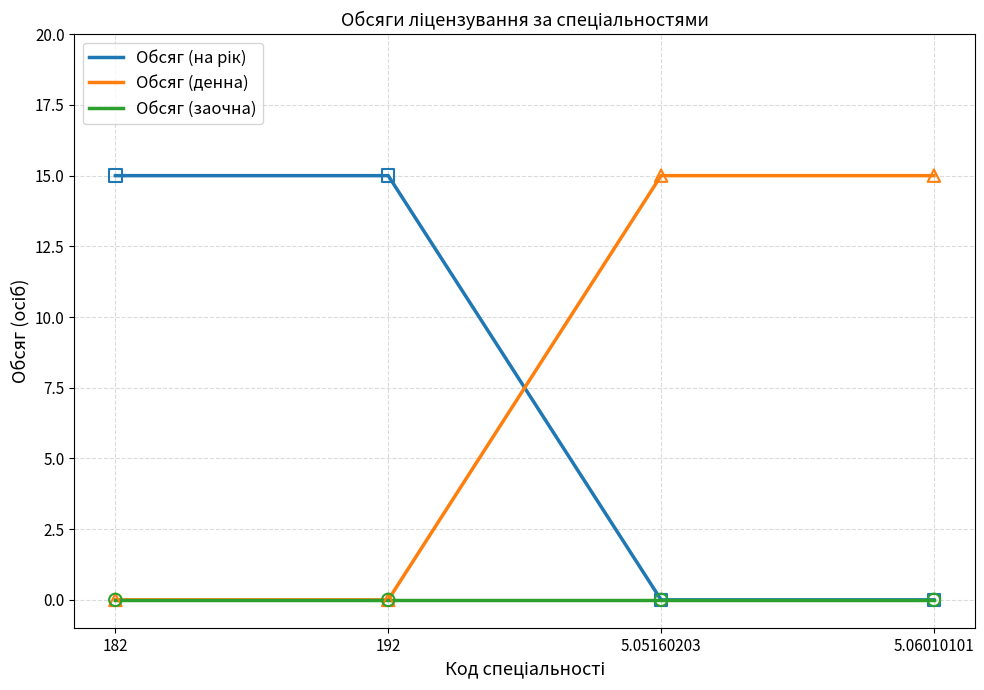

What is the total value across all series at 192?

15